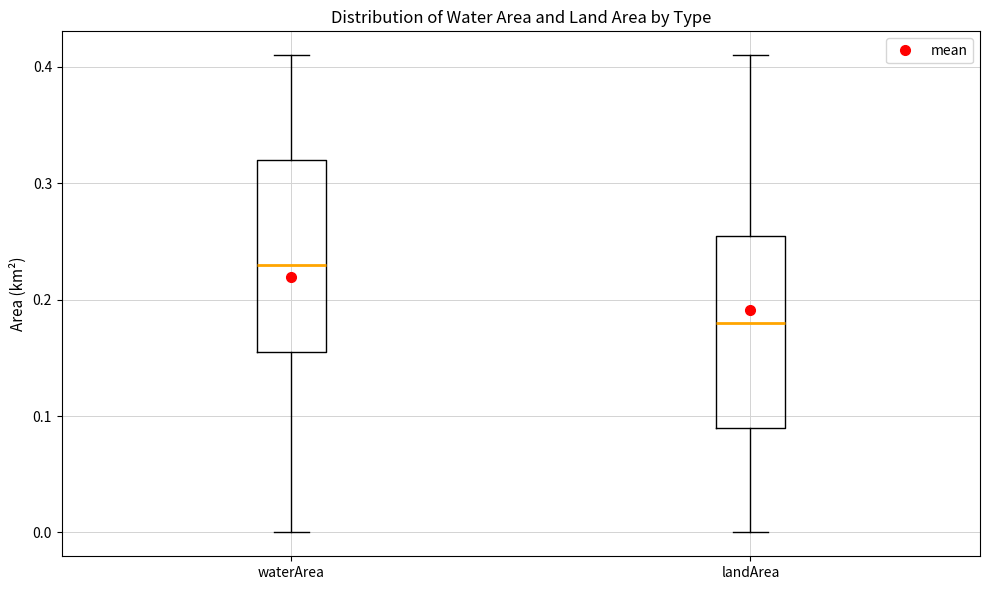

Reading left to right, transcribe this box plot: for each box, give where its median line is, the range the box spans, and where its two whiskers end, as read against the y-axis. The values are not printed on the chart, so give them approximately, as read against the axis.

waterArea: median 0.23, box 0.16 to 0.32, whiskers 0.00 to 0.41
landArea: median 0.18, box 0.09 to 0.26, whiskers 0.00 to 0.41